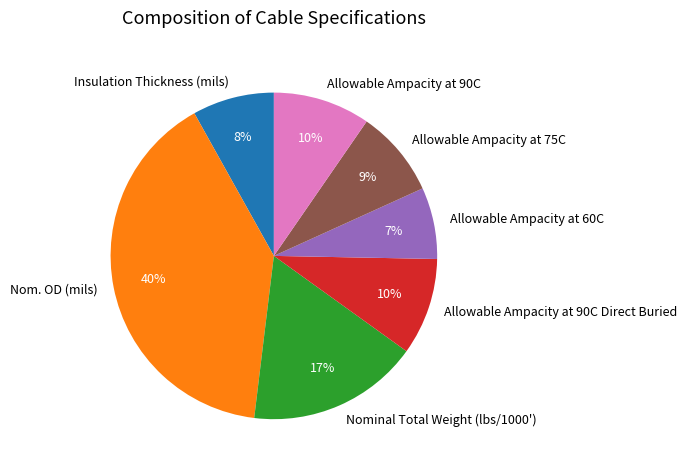

Is the sum of Insulation Thickness (mils) and Allowable Ampacity at 90C greater than half?

No